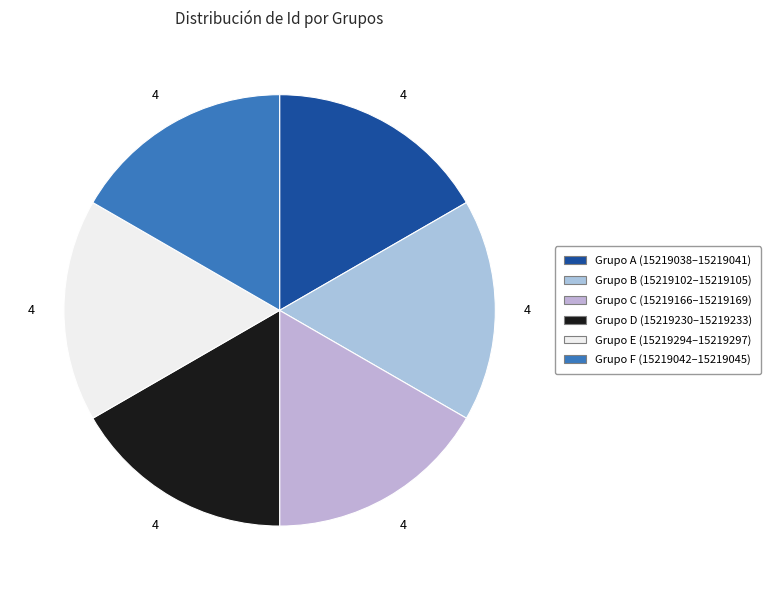

How many slices are in this pie chart?

6